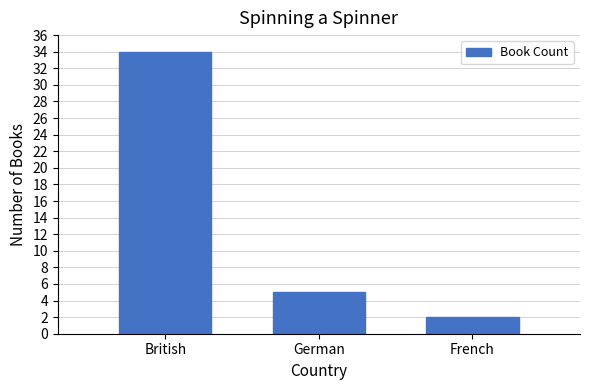

List the labels in order of value, smallest first.

French, German, British